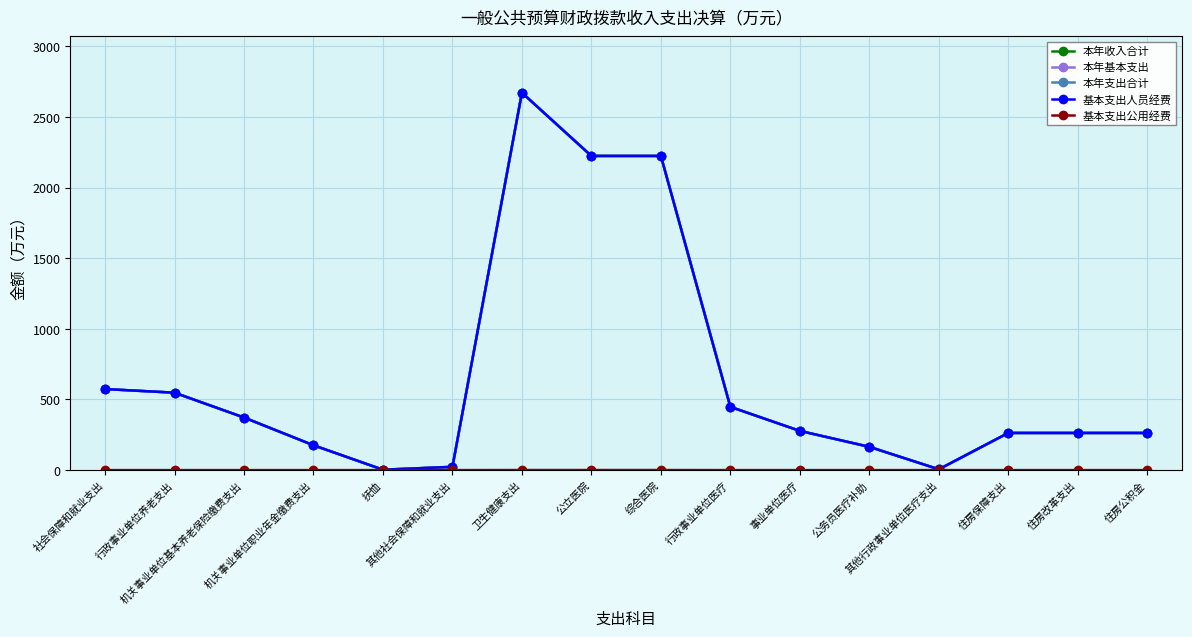

Is this an area chart (filled region under the line)?

No